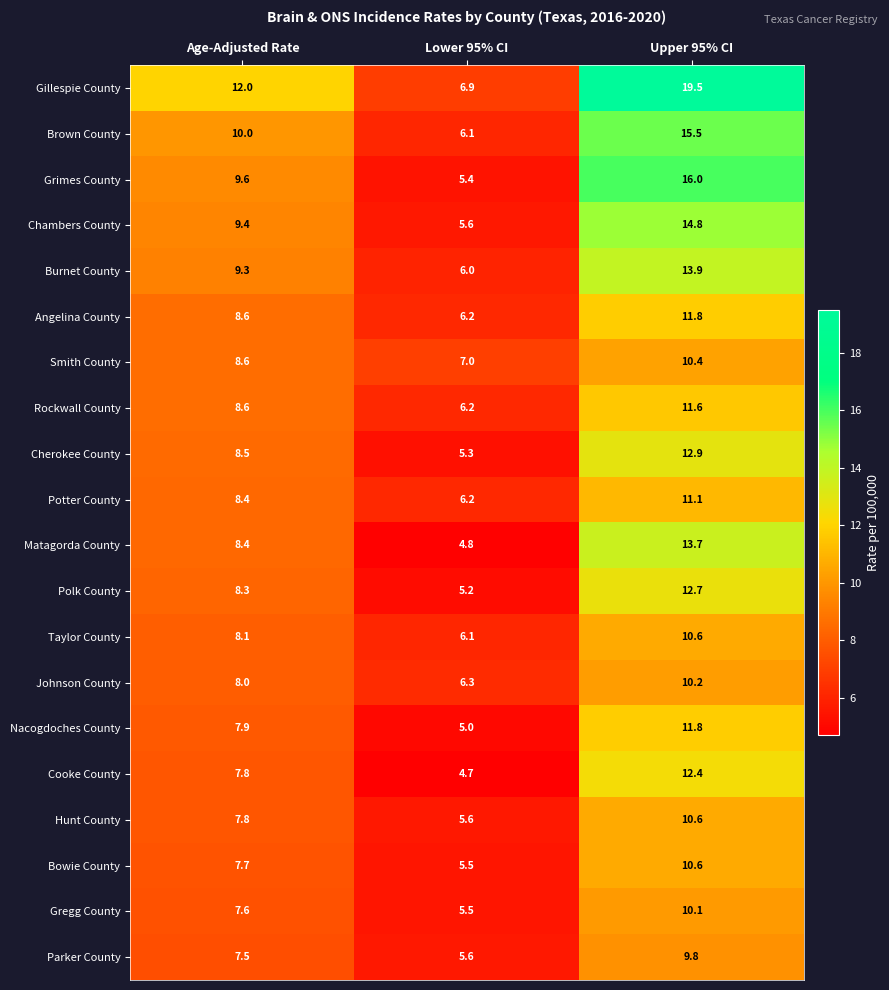

At which label is Taylor County closest to 8?

Age-Adjusted Rate